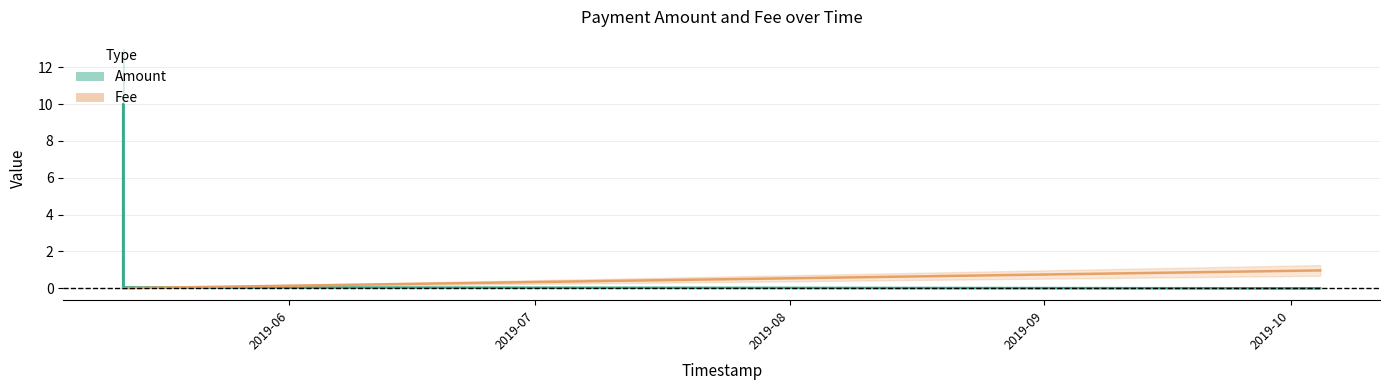

At how many categories does at least one series exceed 3?

1